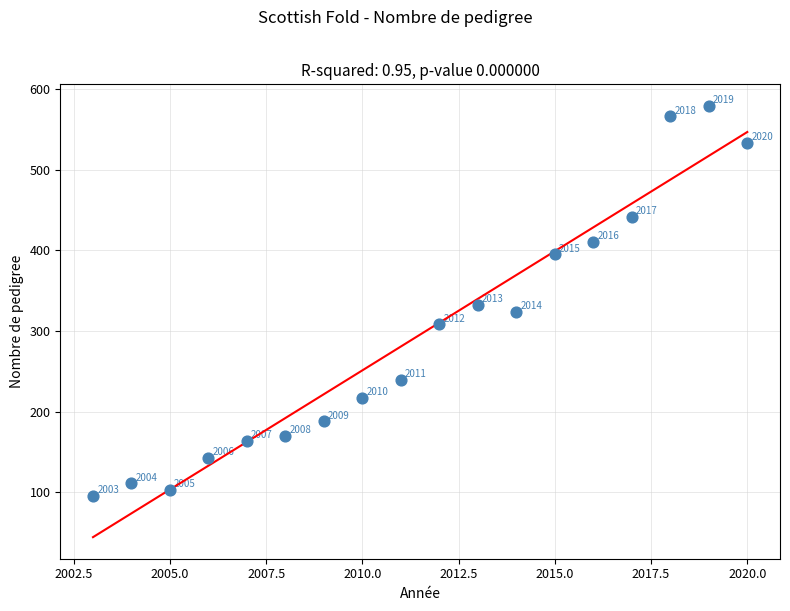

What is the range of X values (max minus min)?

17